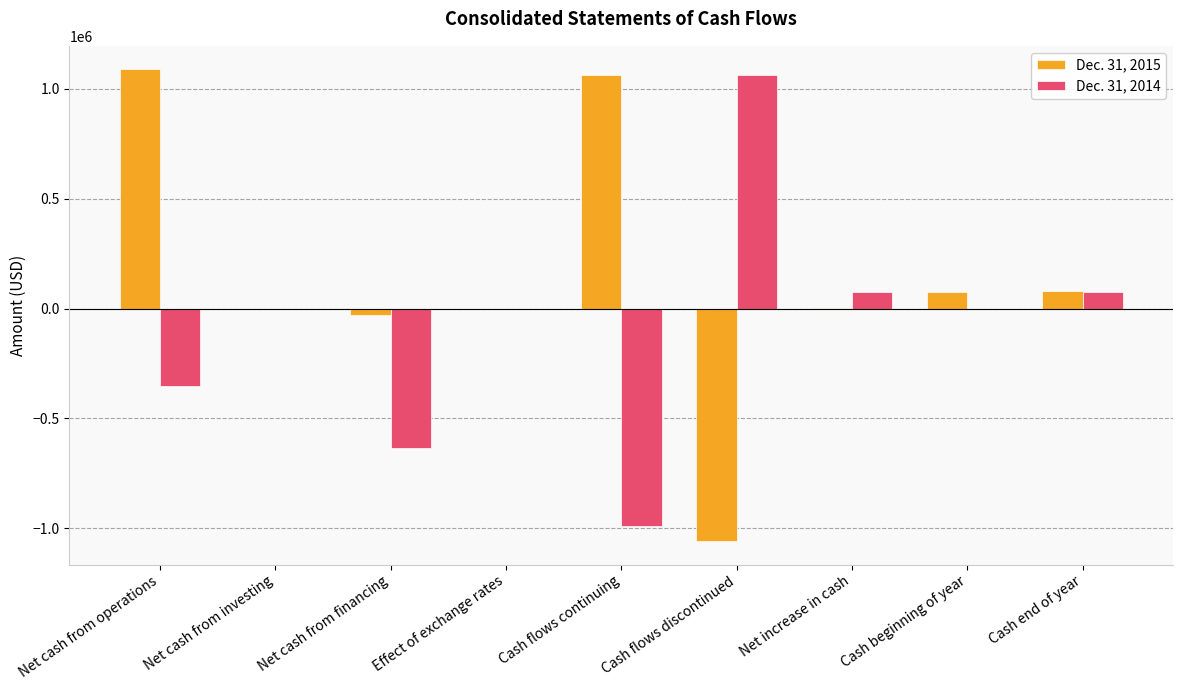

What is the sum of all Dec. 31, 2014 values?

-762391